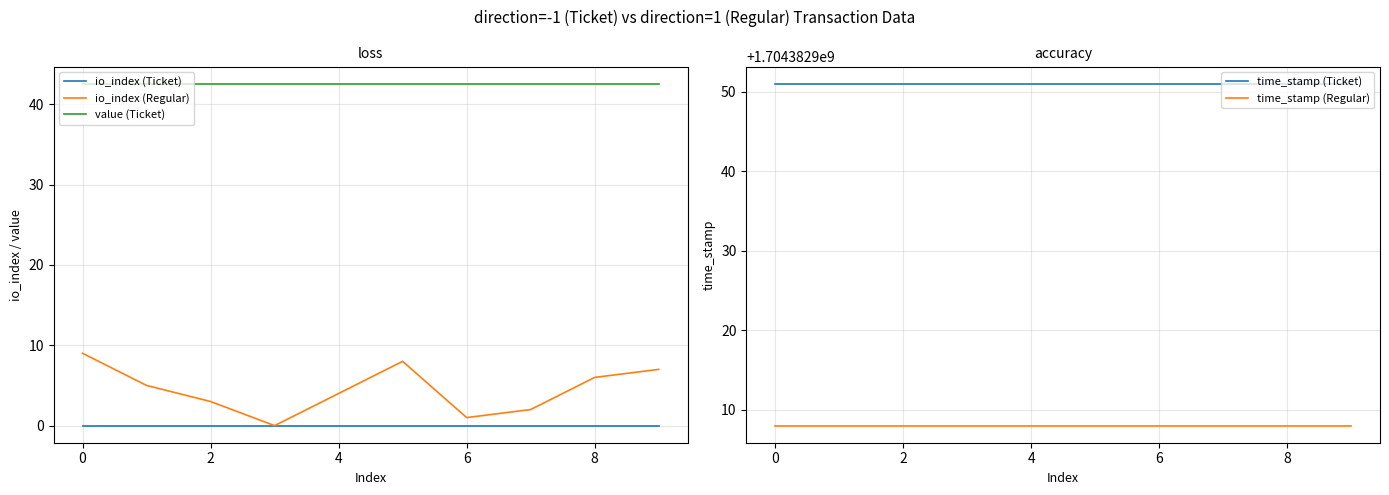

True or false: io_index (Regular) and time_stamp (Regular) cross at least once.

False